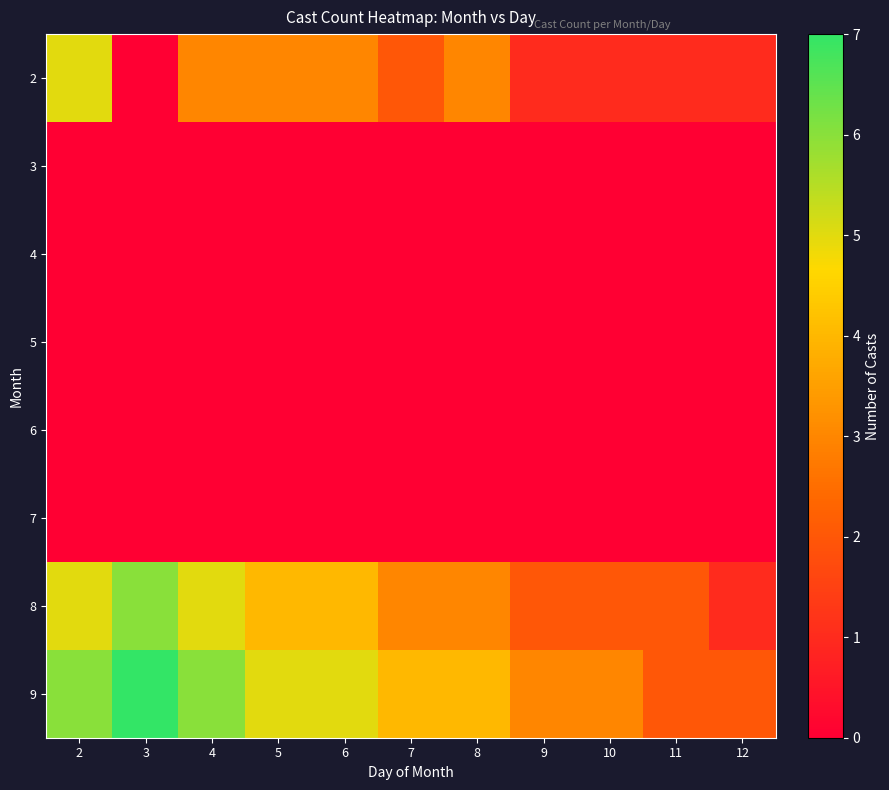

Which series has the largest total across all categories?

9